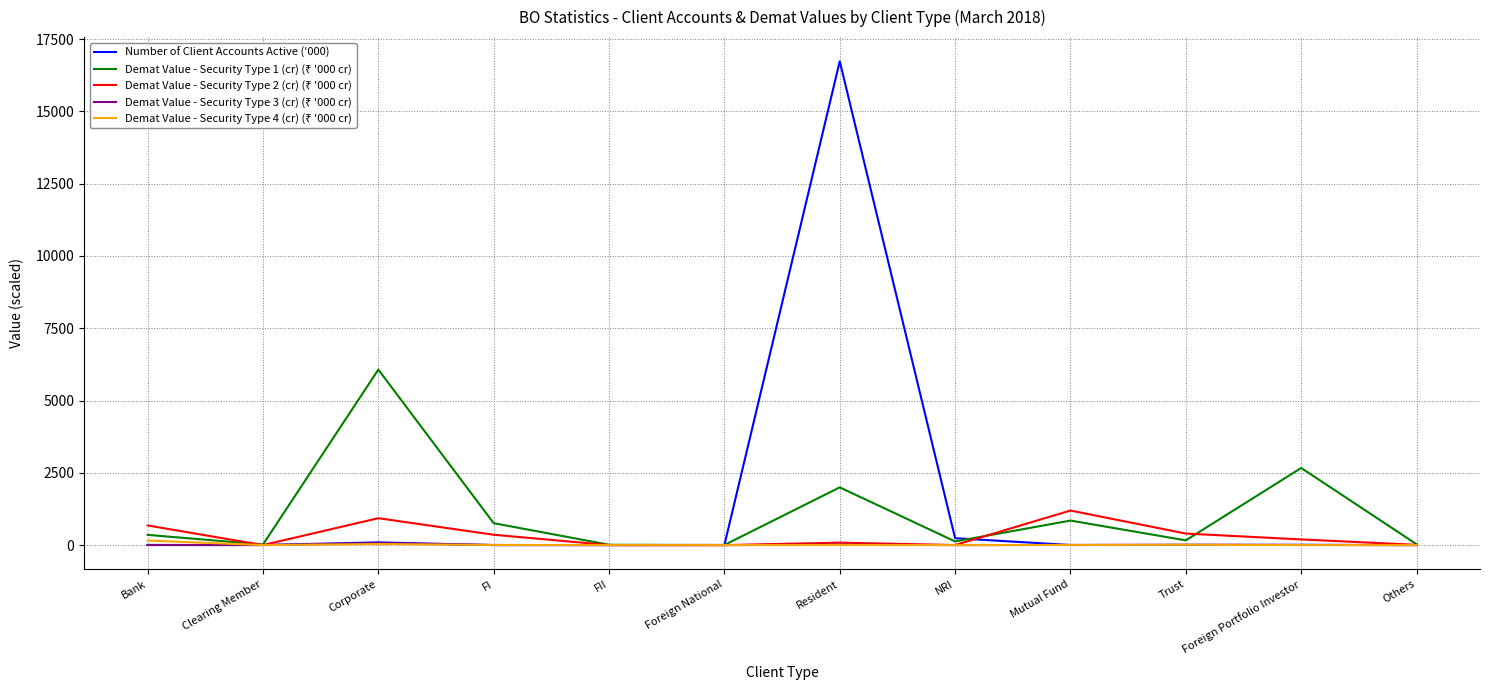

What position from the right is NRI?

5